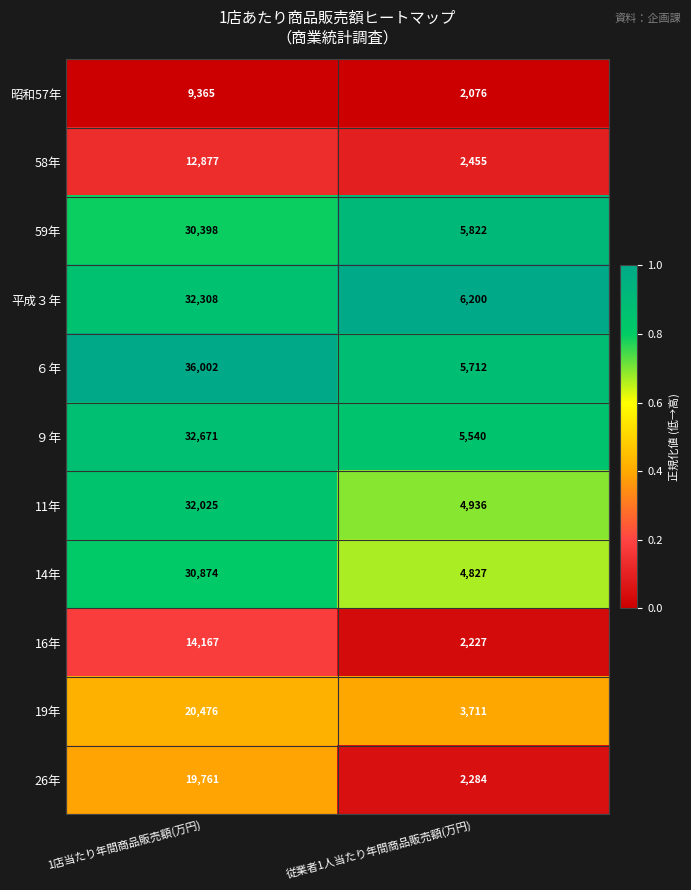

What is the difference between the 26年 values at 従業者1人当たり年間商品販売額(万円) and 1店当たり年間商品販売額(万円)?

17477